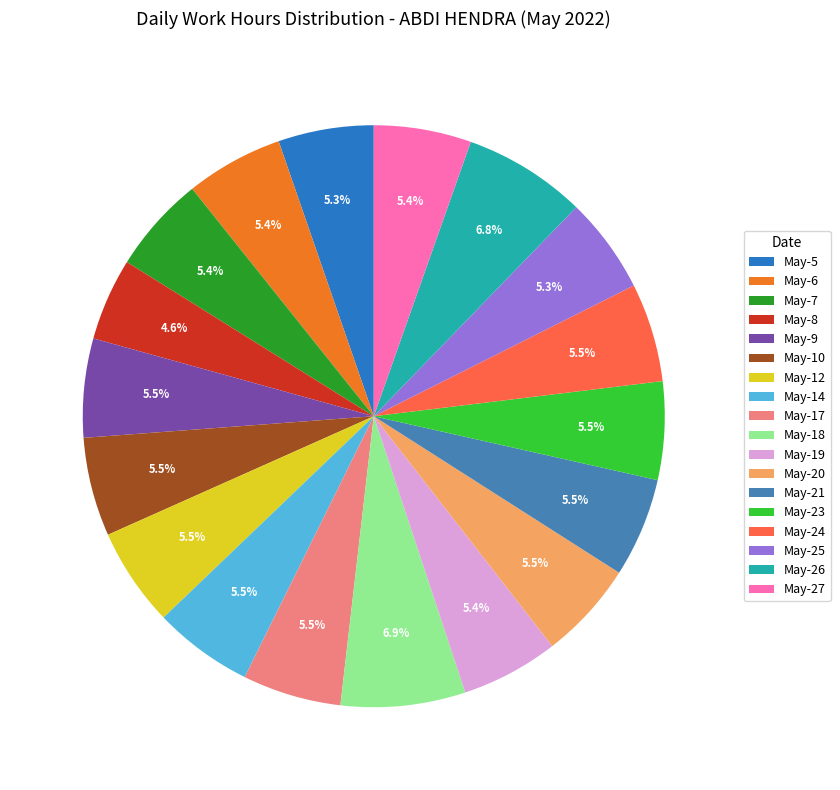

Count the number of slices in the pie.

18